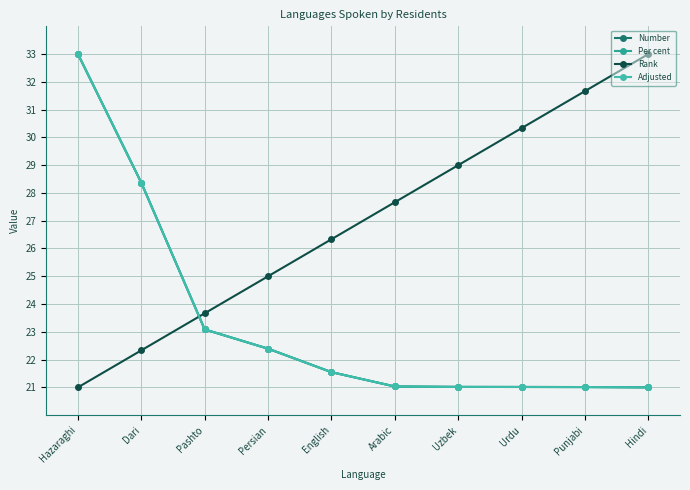

What is the difference between the highest and lowest values at Arabic?

6.6